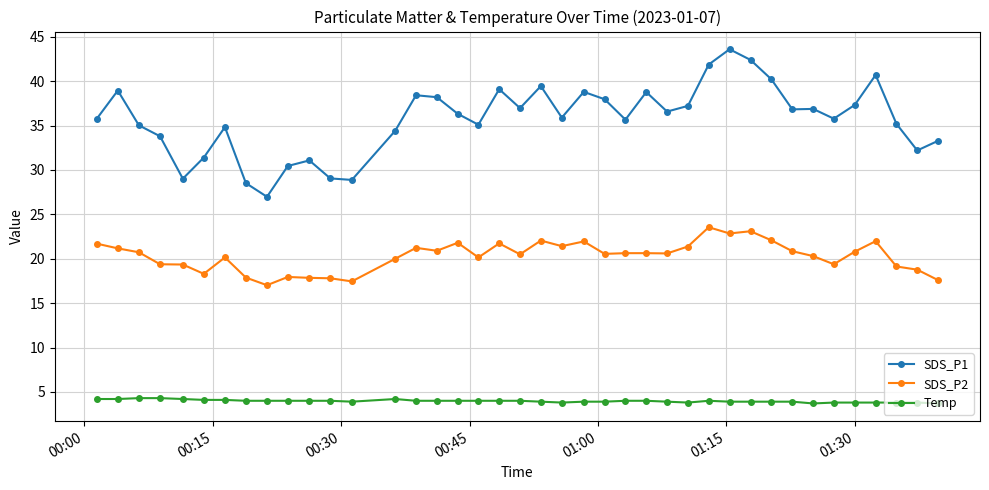

Rank the series by their maximum value, from lowest to highest.

Temp, SDS_P2, SDS_P1